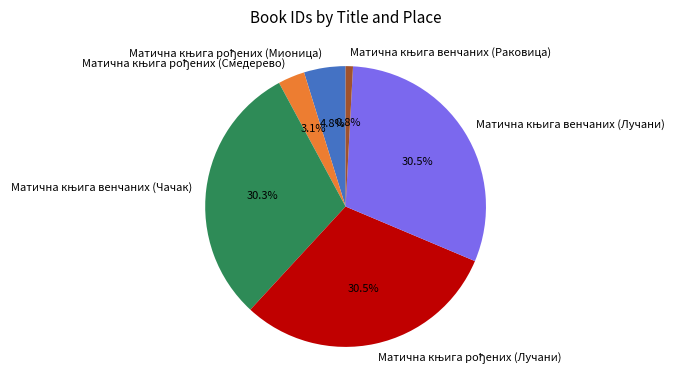

How many slices are in this pie chart?

6